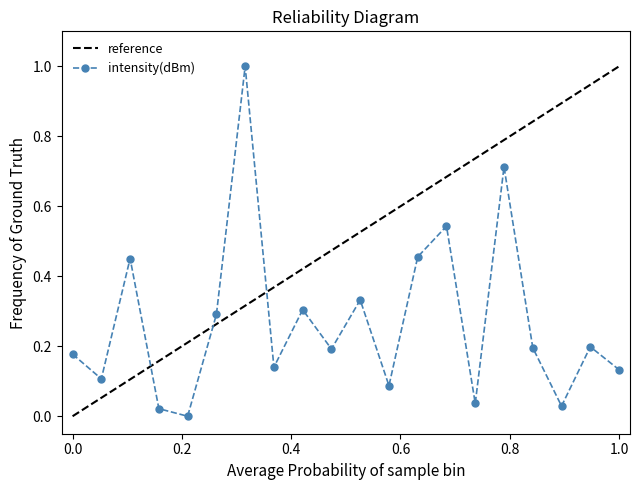

At which category does the data reach its first local valley?

2